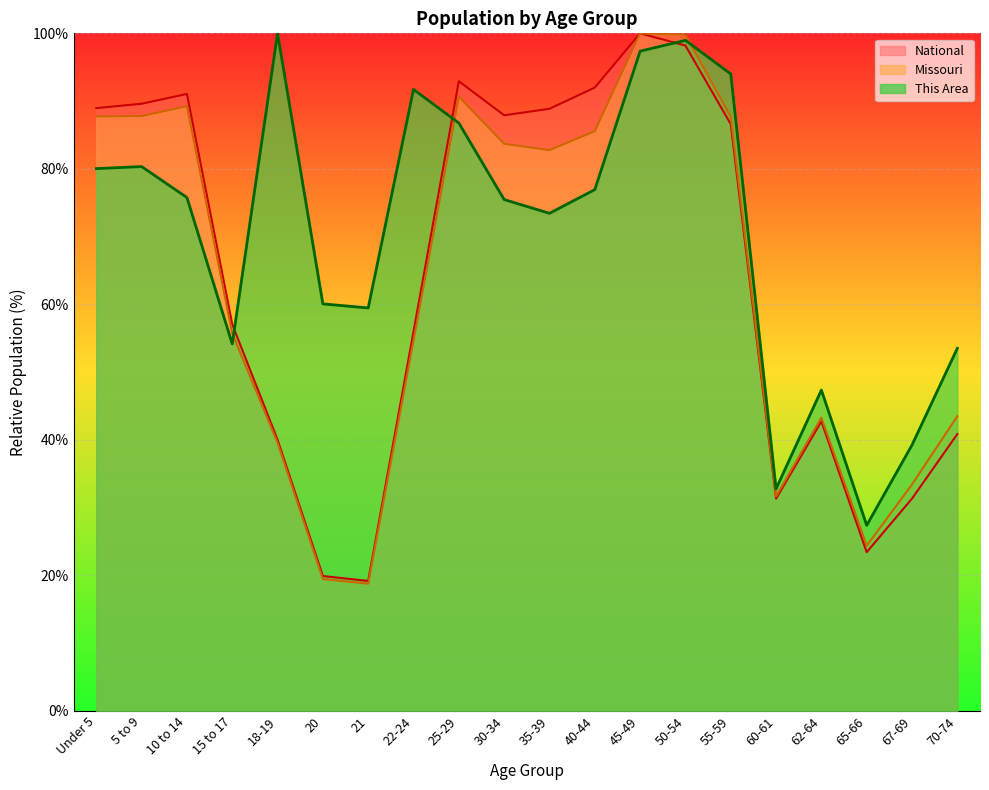

What is the label of the 12th point from the right?

25-29